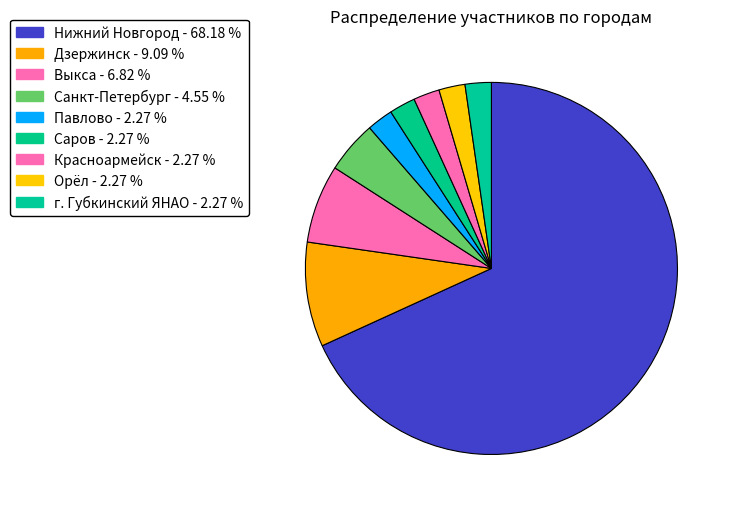

To the nearest percent, what is the average slice percentage?

11%